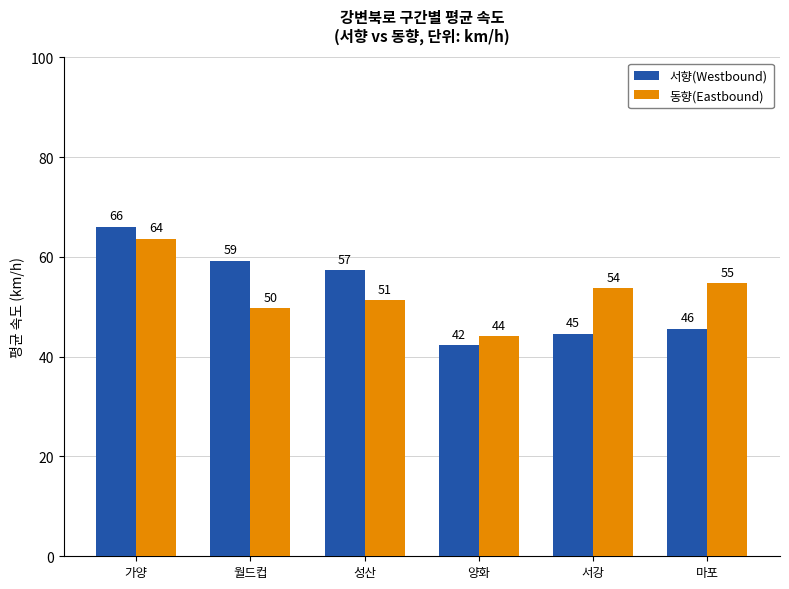

At how many categories does at least one series exceed 61?

1